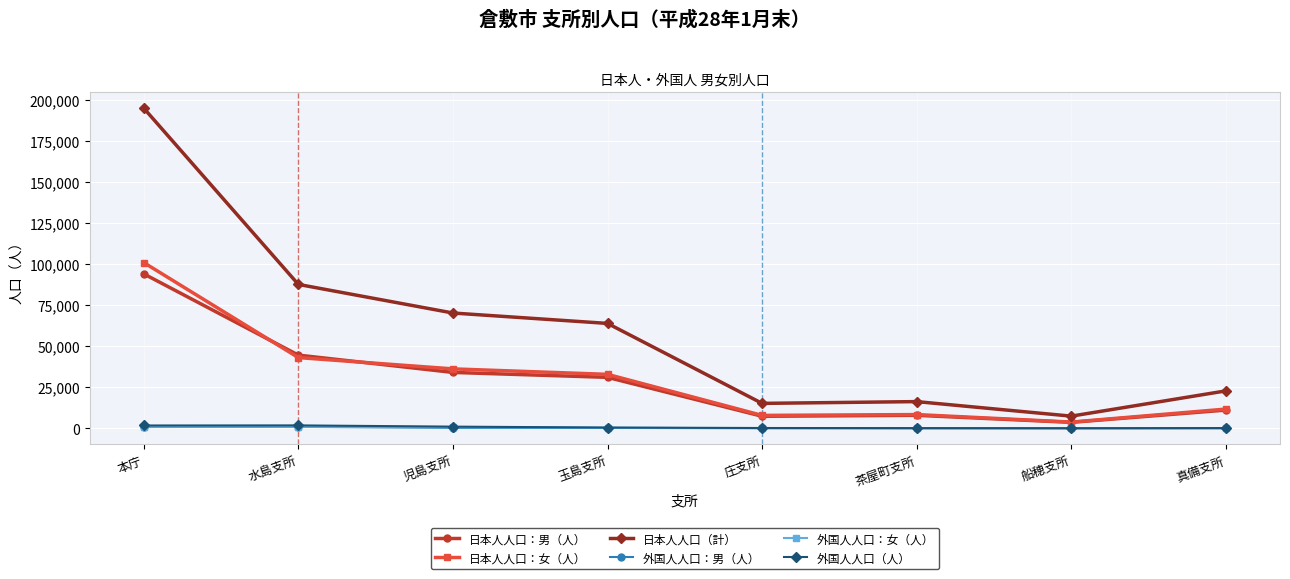

Which label corresponds to the largest value in the chart?

本庁